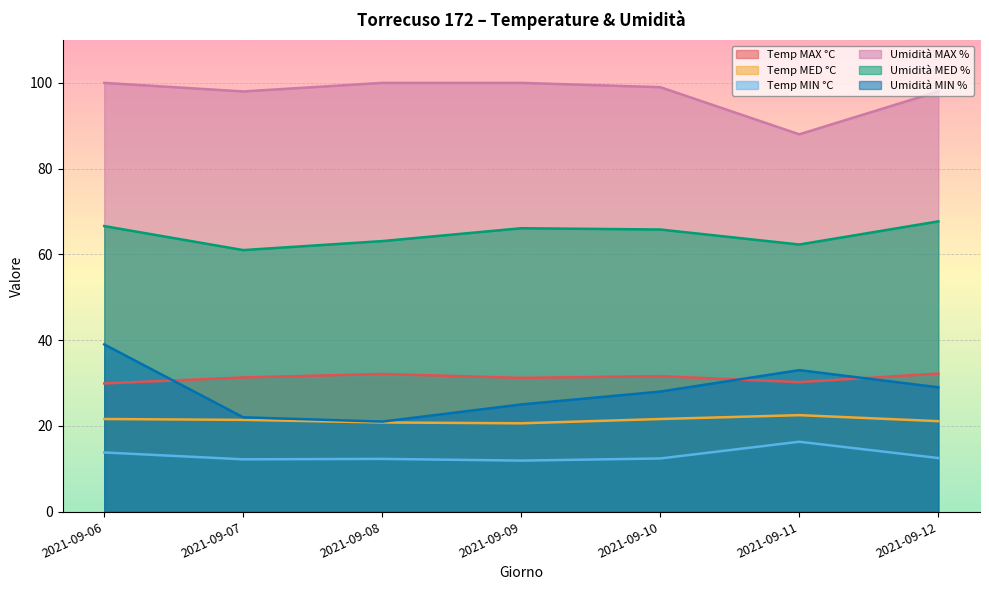

At which label does Temp MAX °C reach its peak?

2021-09-12